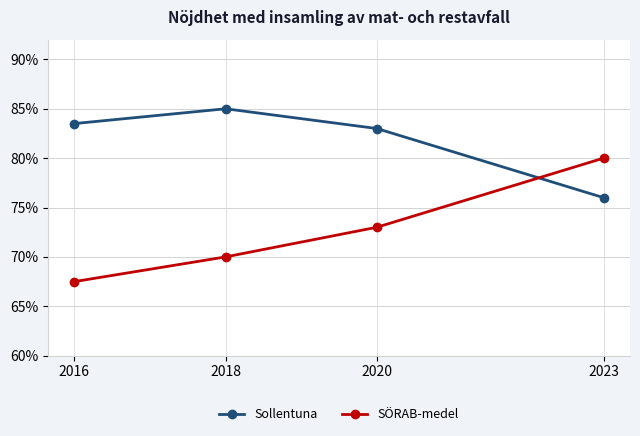

After their last crossing, which series has the higher values: Sollentuna or SÖRAB-medel?

SÖRAB-medel